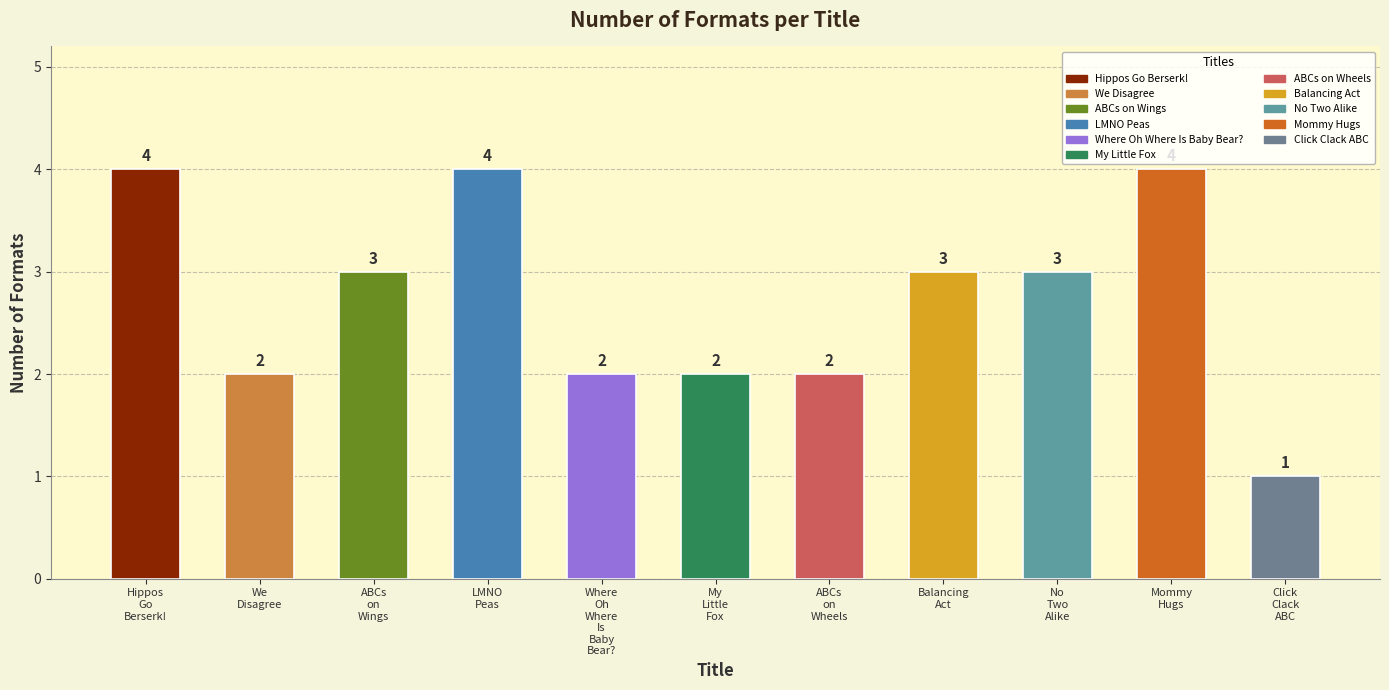

How many values are below 3?

5